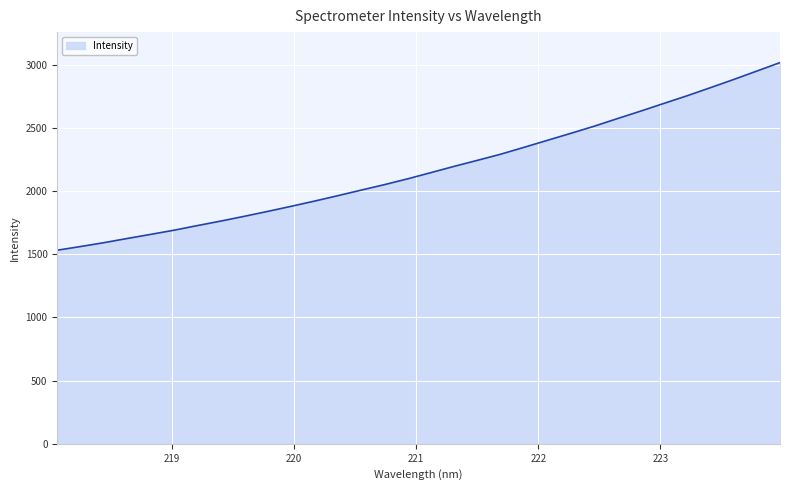

How many lines are shown in the chart?

1